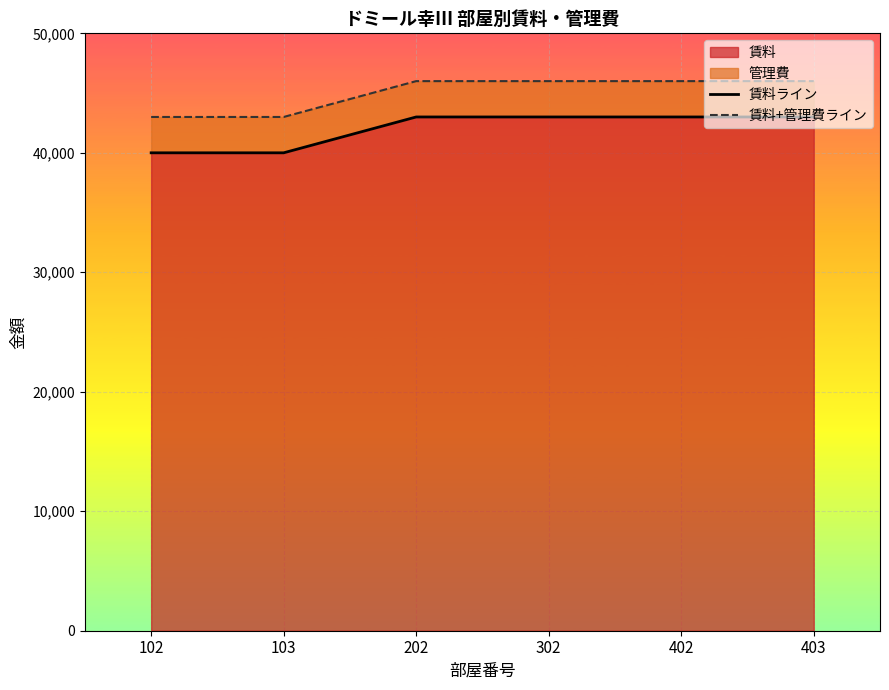

How many lines are shown in the chart?

2